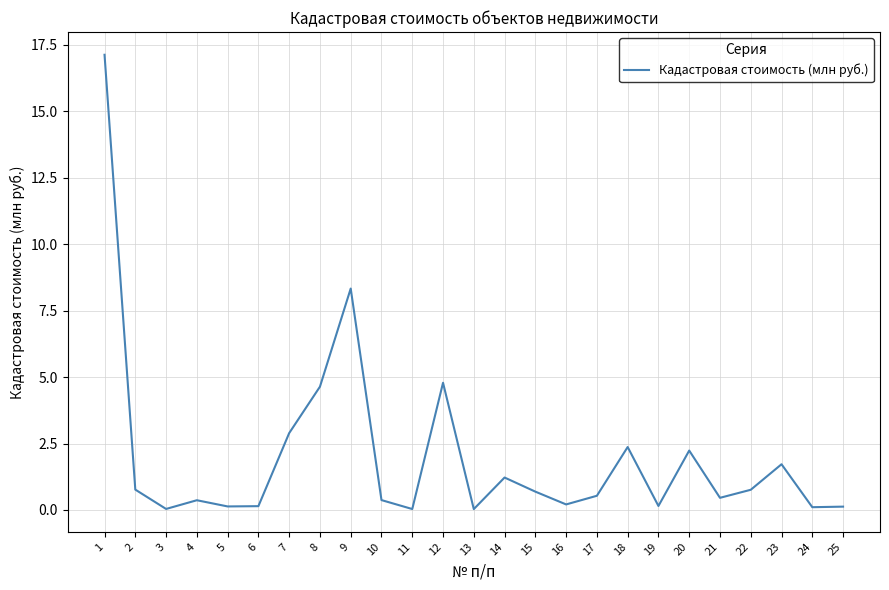

What is the greatest value displayed?

17.1